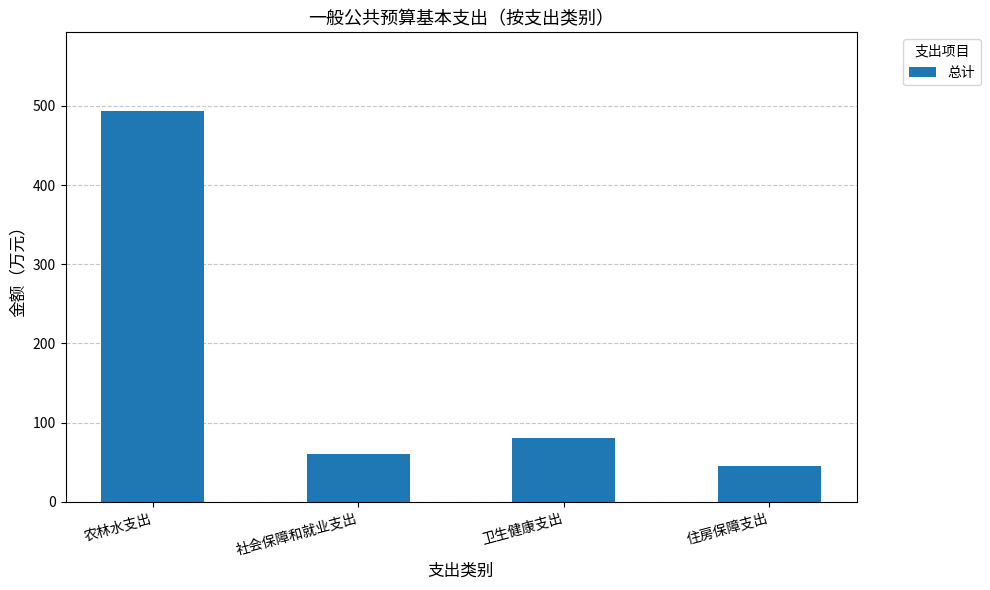

What is the change in value from 社会保障和就业支出 to 卫生健康支出?

+20.0